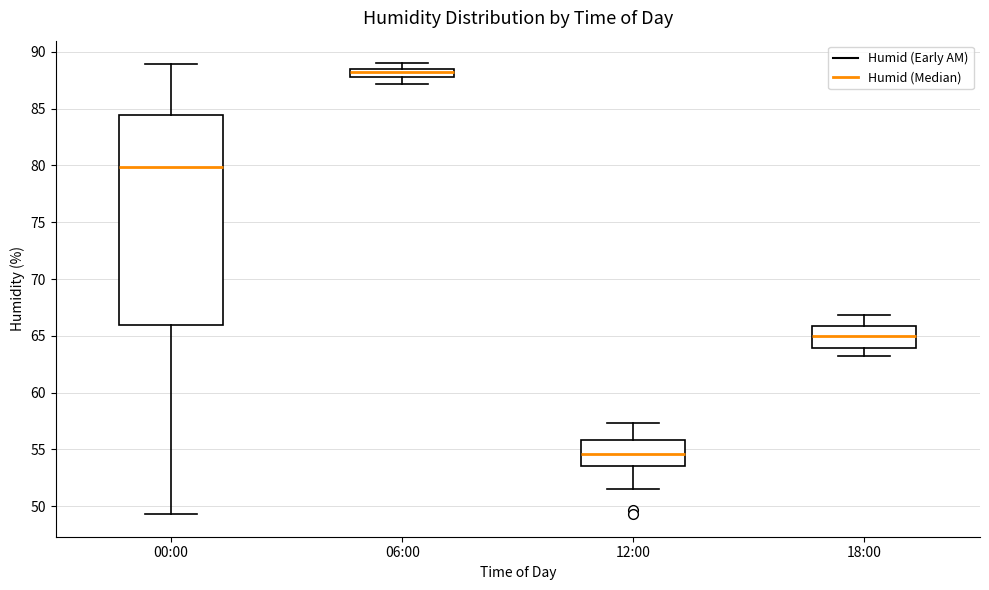

Where does the upper whisker of the box for 00:00 end on the y-axis? The values are not printed on the chart, so give them approximately, as read against the axis.

89.0